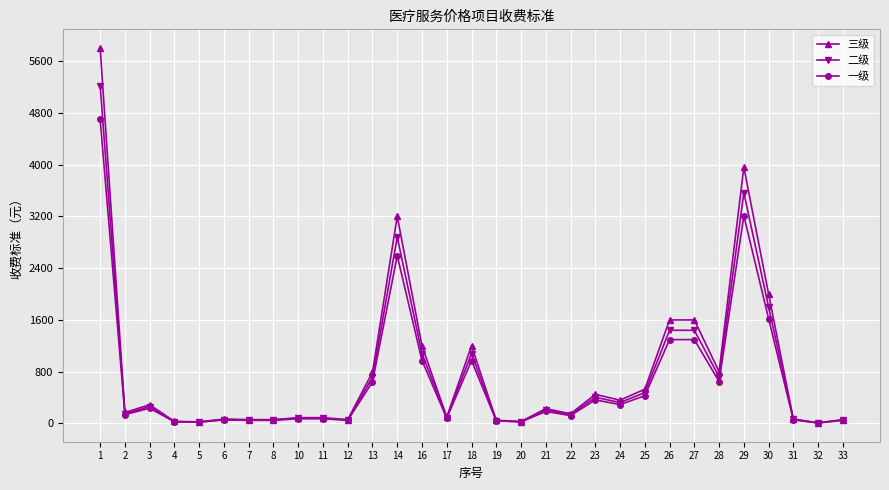

List the series in order of their peak value, highest first.

三级, 二级, 一级